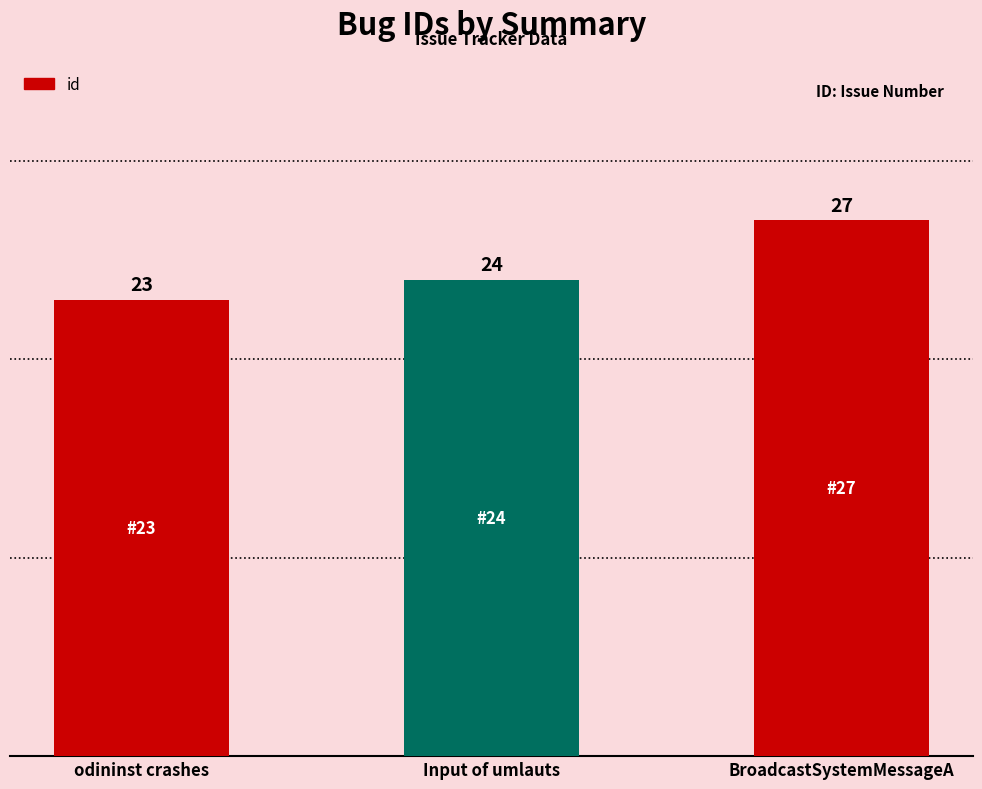

How many bars are there in total?

3